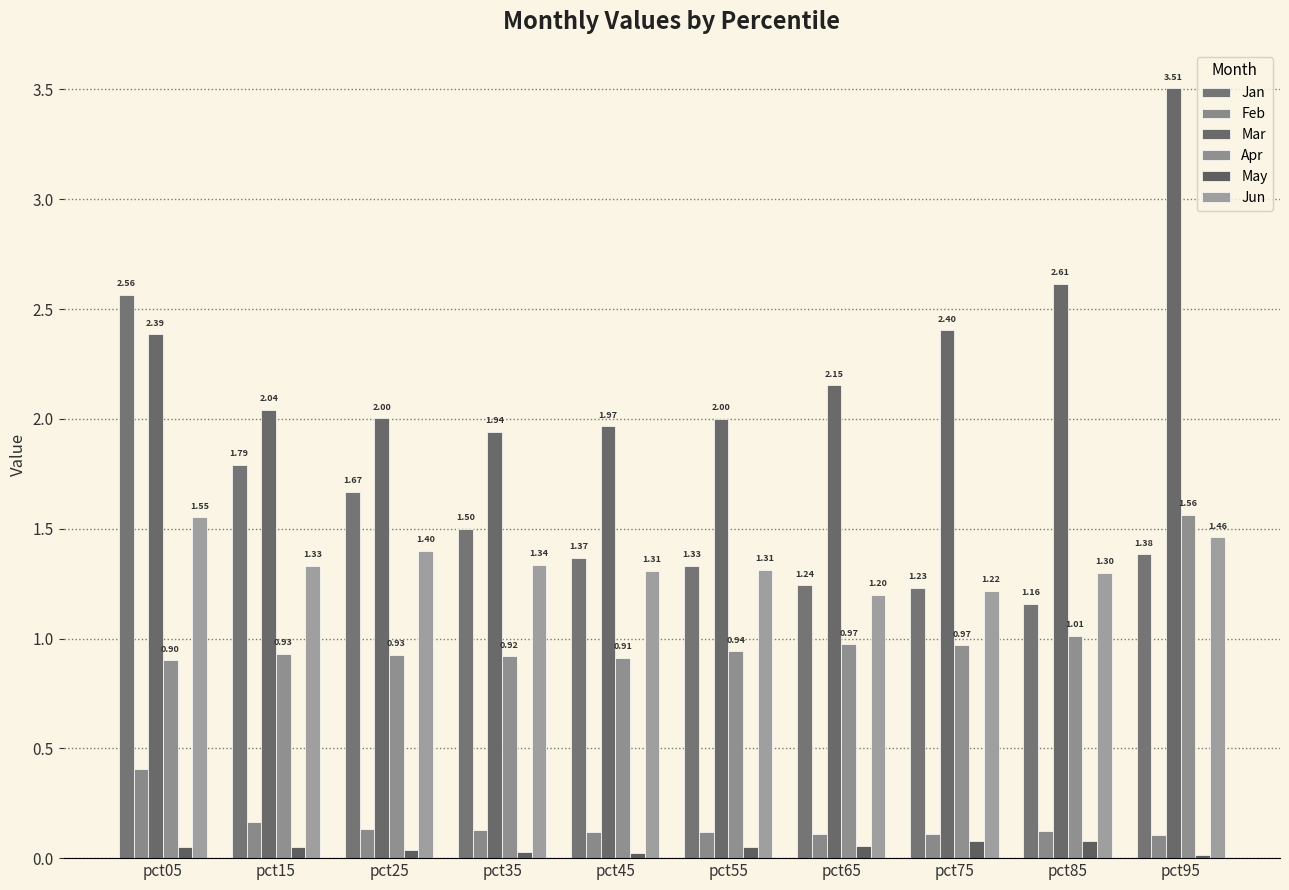

What is the difference between the highest and lowest values at pct05?

2.5